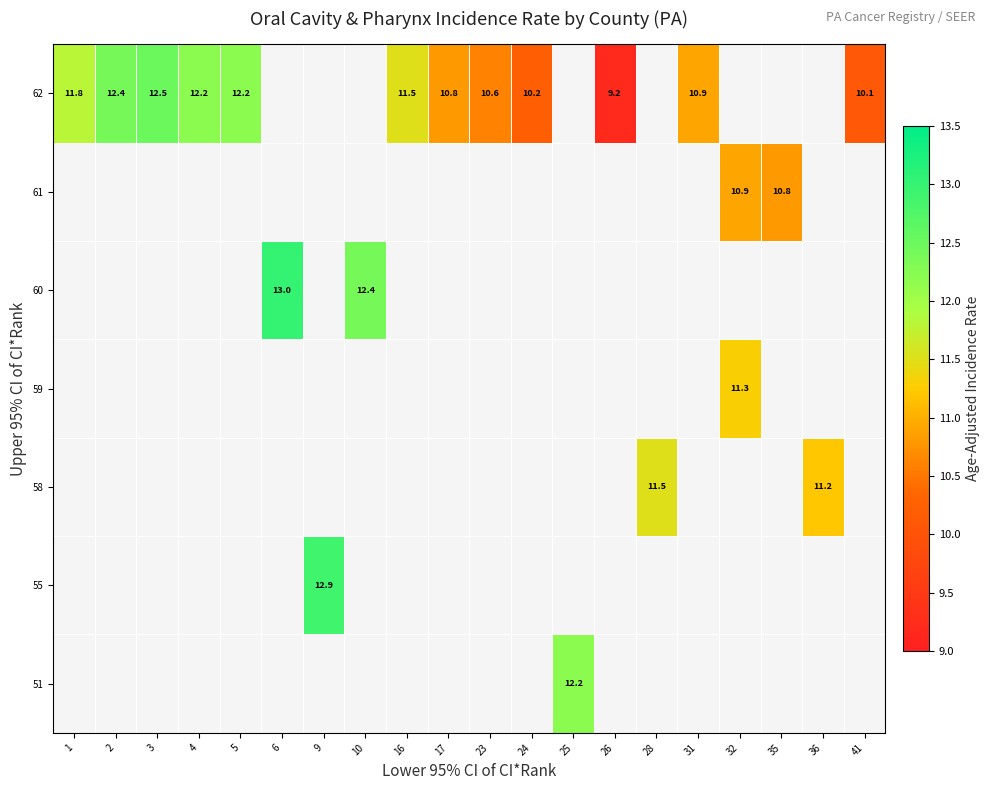

What is the maximum value shown in the chart?

13.0